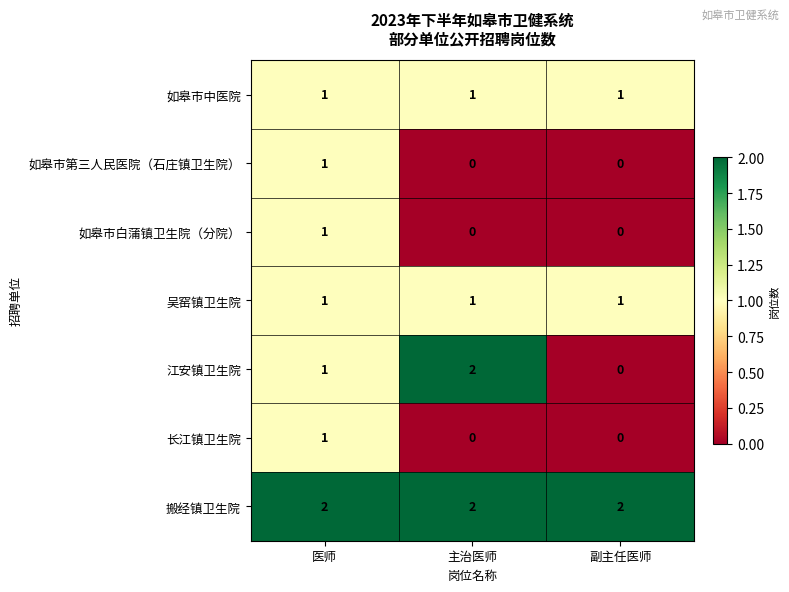

Which series changed the most between 主治医师 and 副主任医师?

江安镇卫生院